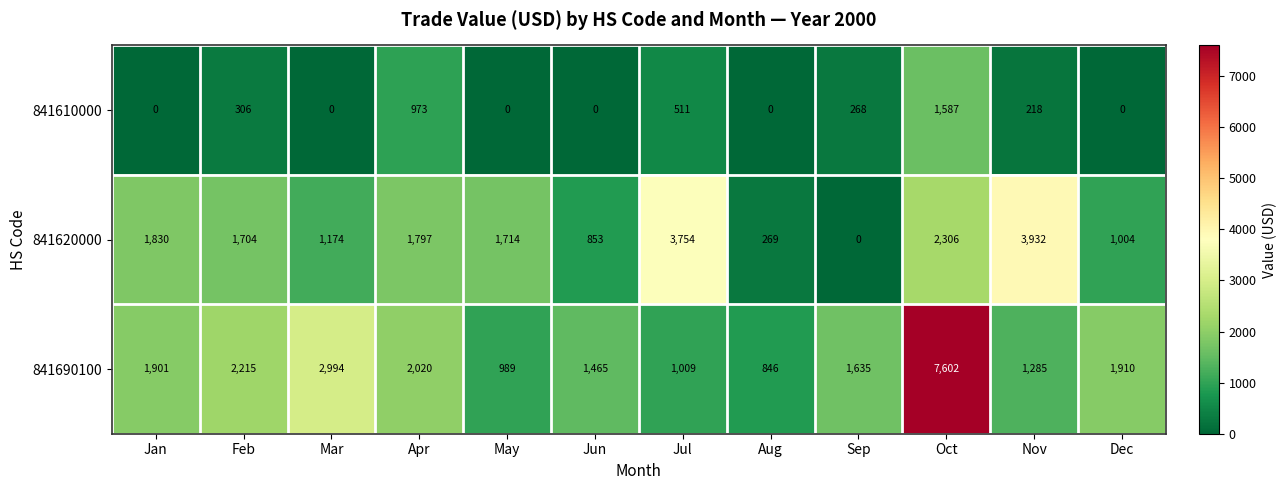

Rank the series at Feb from lowest to highest value.

841610000, 841620000, 841690100